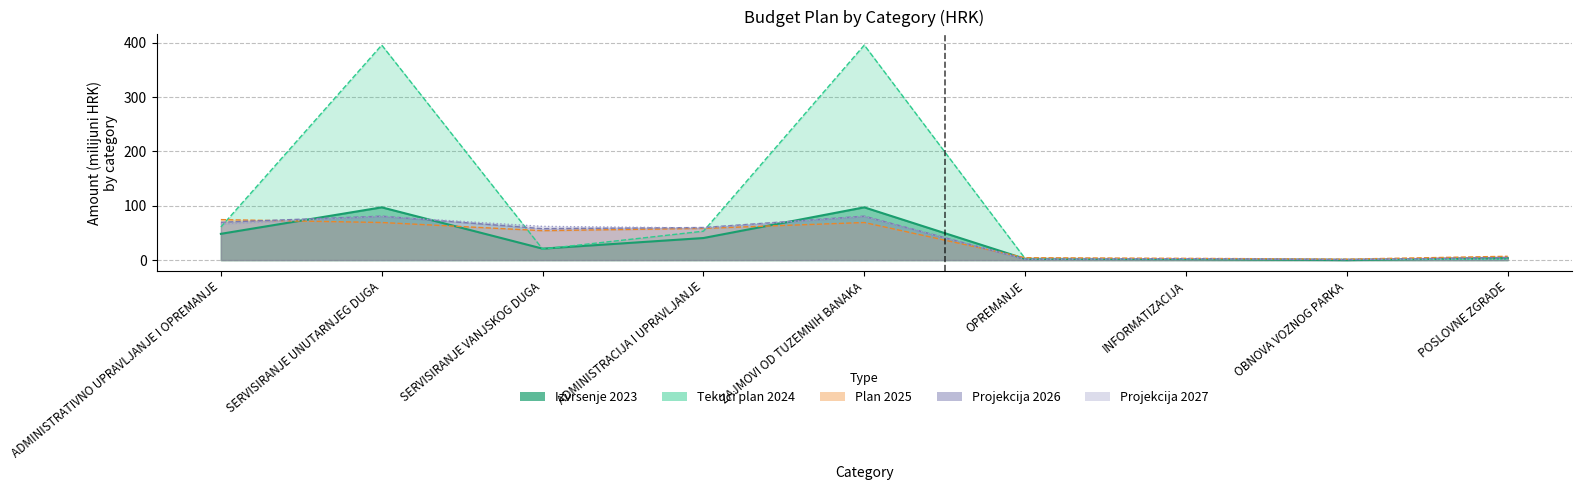

The Plan 2025 series shows 7.0 at POSLOVNE ZGRADE. True or false?

True